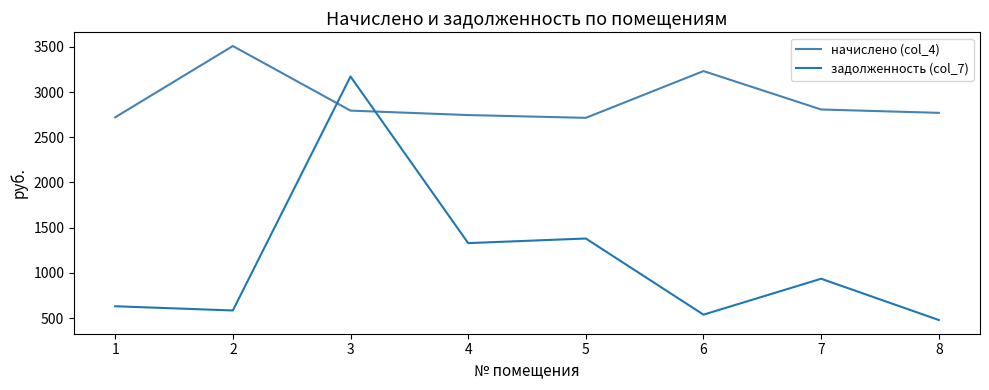

The value of задолженность (col_7) at 3 is 3172.0. True or false?

True